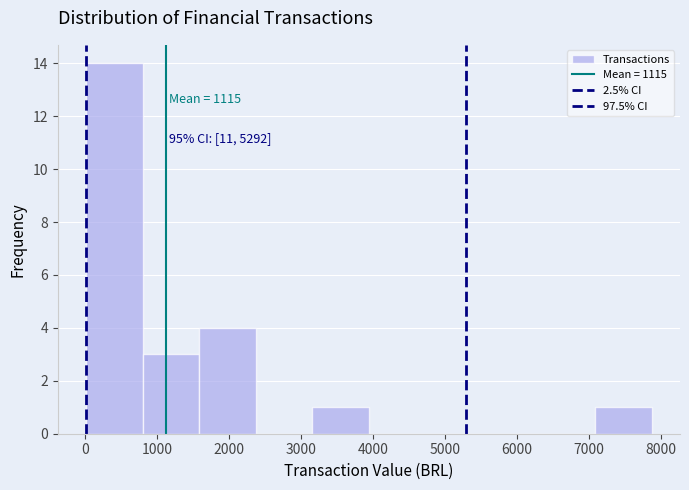

Which range on the x-axis has the tallest bar?

0 to 800